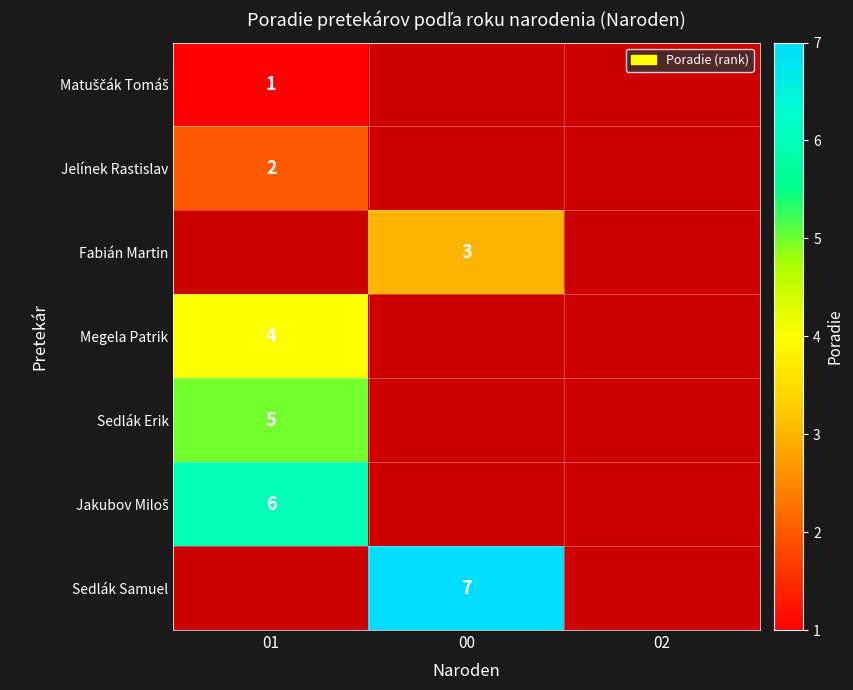

Is the value of Jelínek Rastislav at 02 greater than the value of Fabián Martin at 00?

No